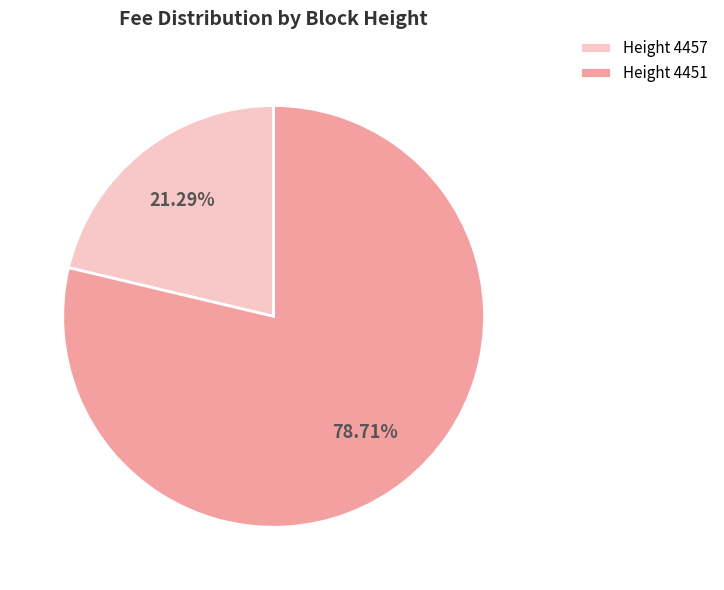

Rank the categories by value from highest to lowest.

Height 4451, Height 4457